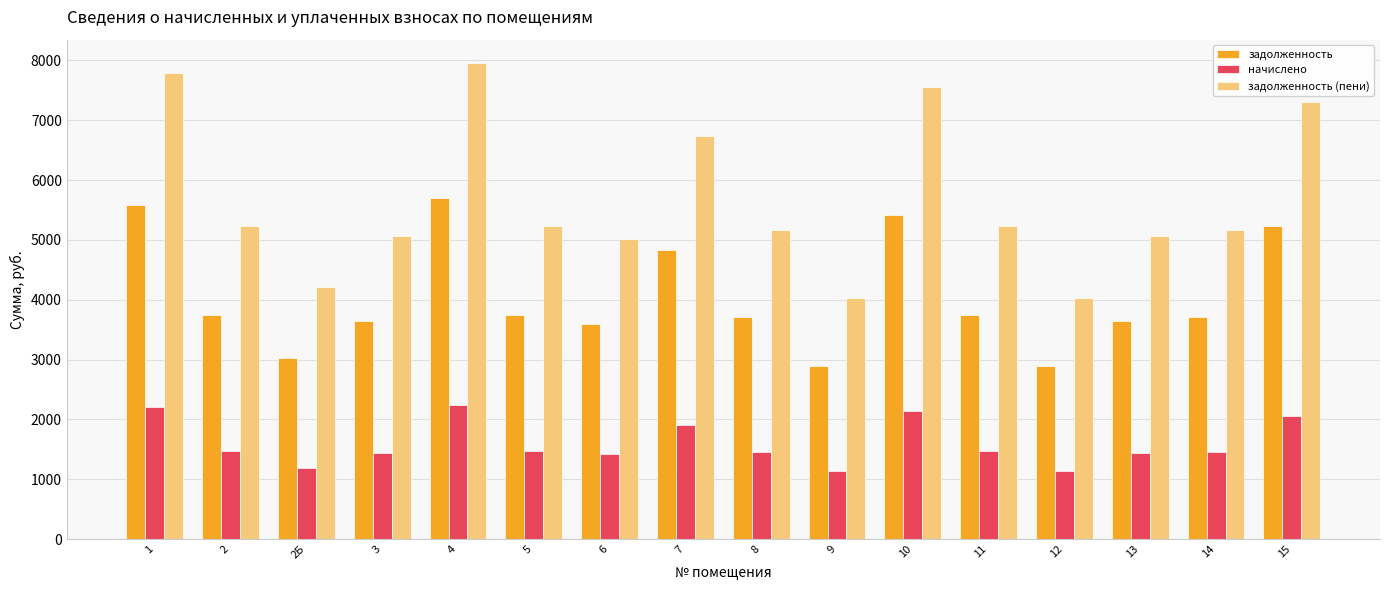

Is it true that начислено equals 1712.3 at 12?

False